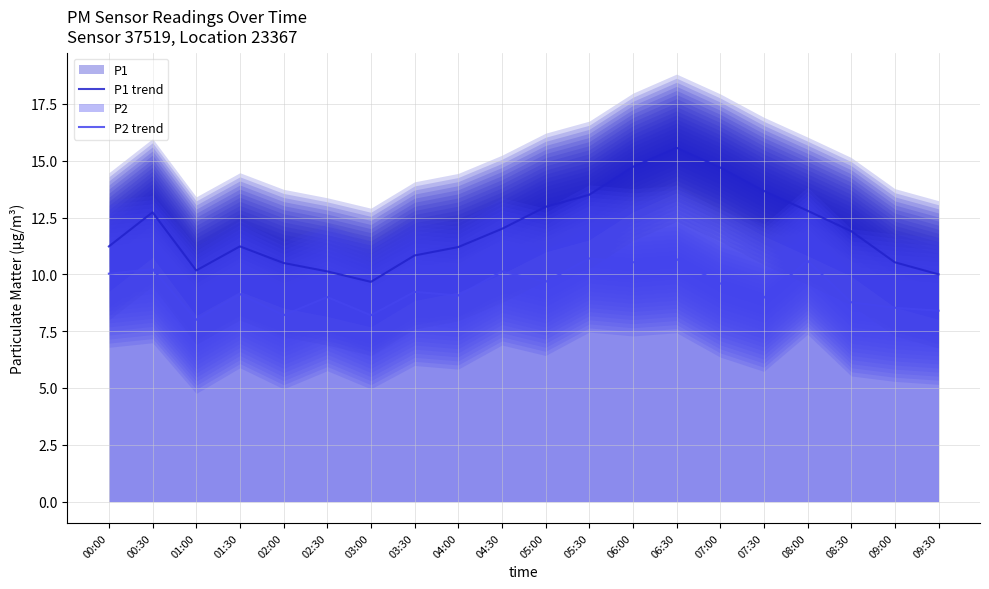

How many interior local valleys does the P2 trend series have?

7